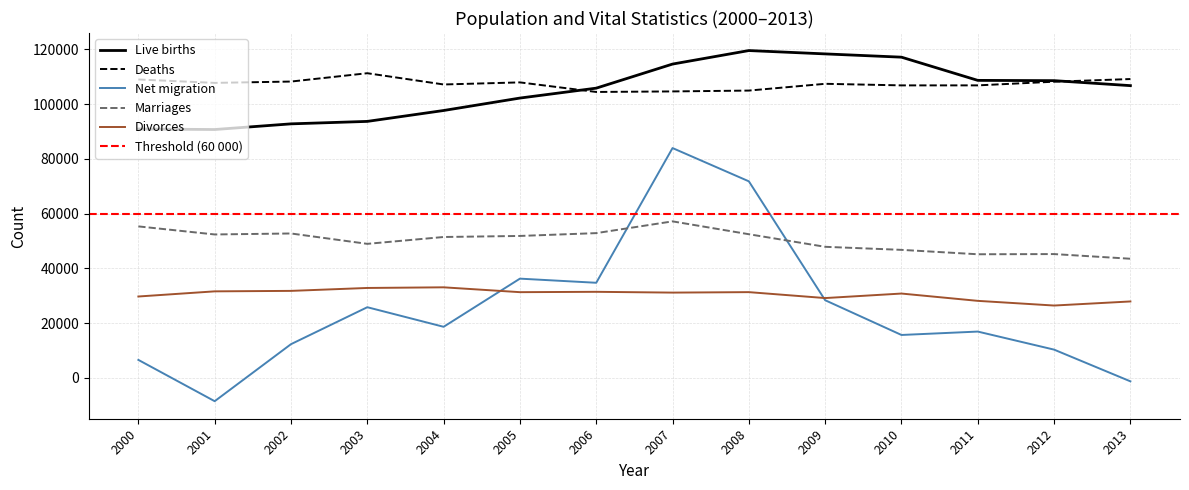

What is the approximate value of Divorces at 2000, to the nearest 100?

29700